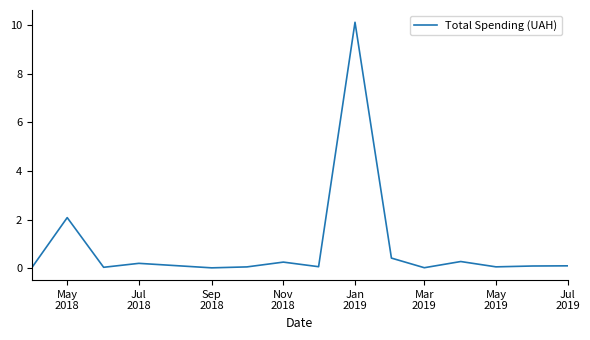

What is the sum of all values?

13.8